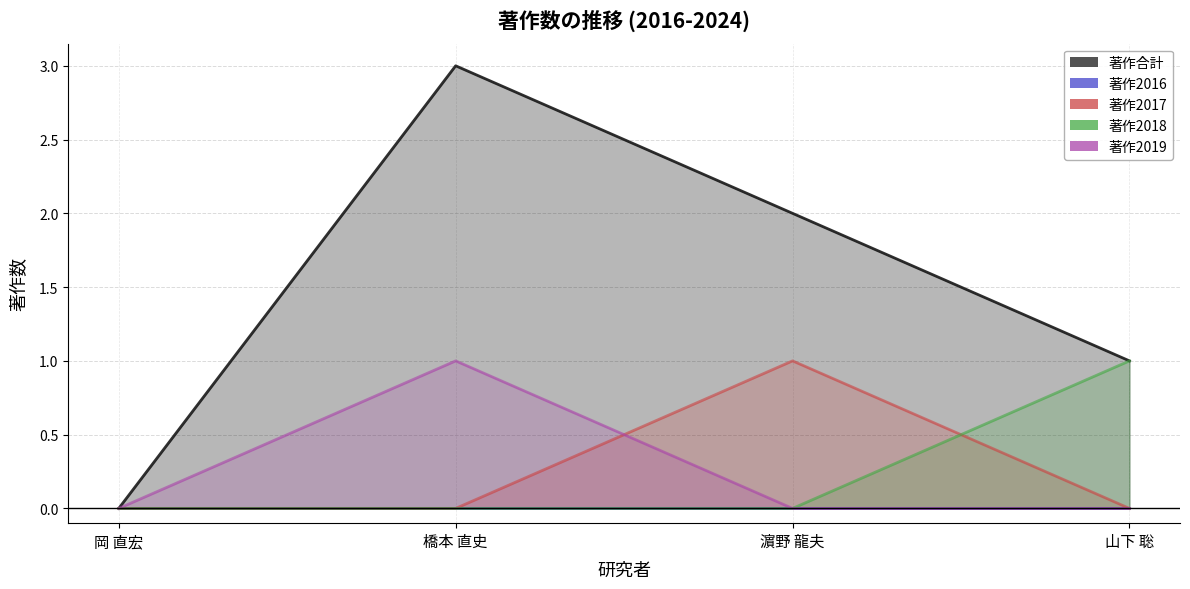

Which has a higher value, 橋本 直史 or 岡 直宏?

橋本 直史